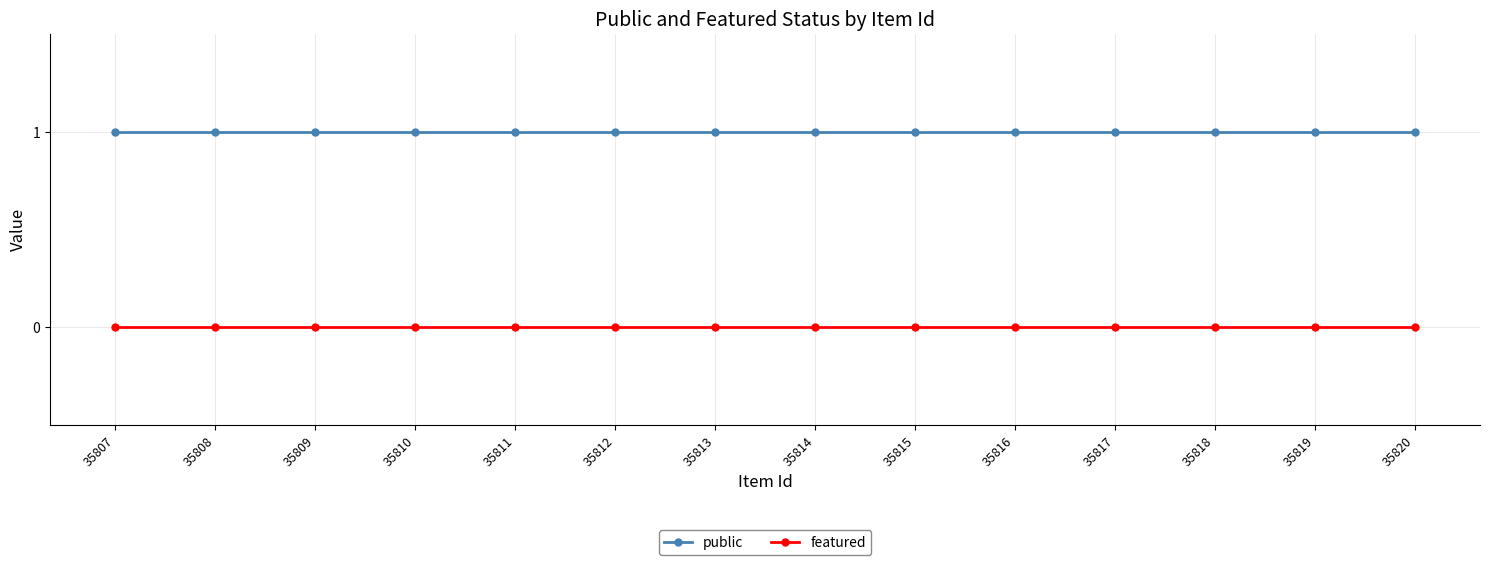

List the series in order of their overall mean, highest first.

public, featured